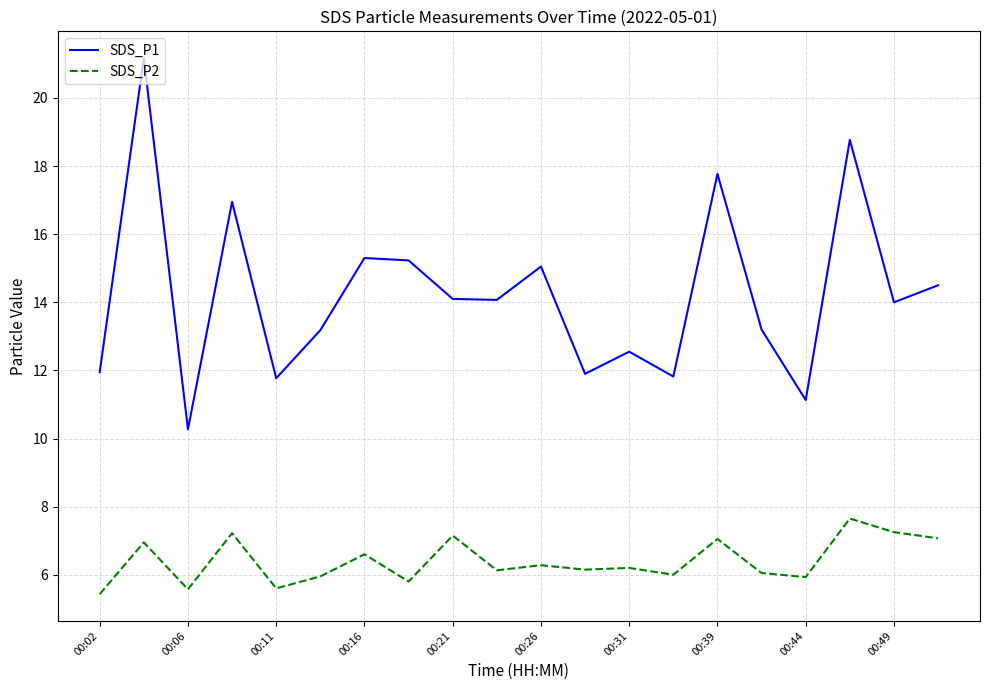

True or false: SDS_P1 and SDS_P2 intersect in this chart.

False